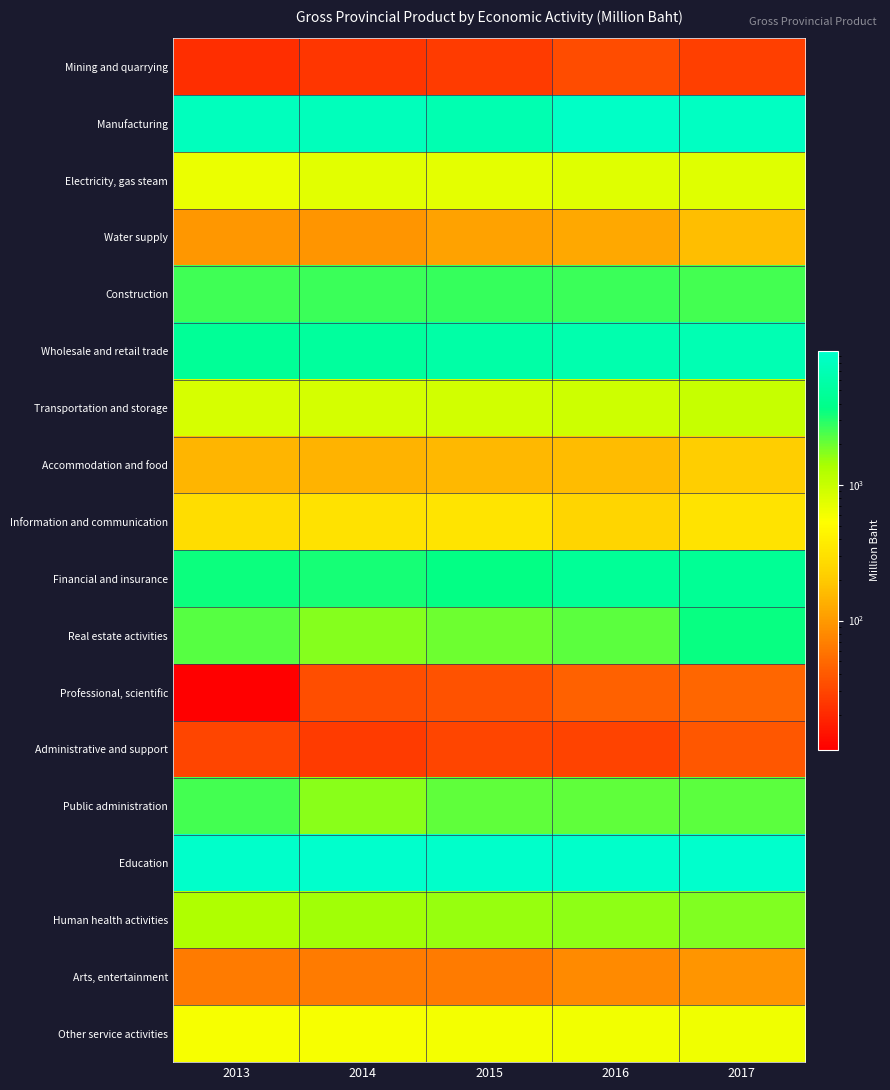

How many distinct data groups are displayed?

18